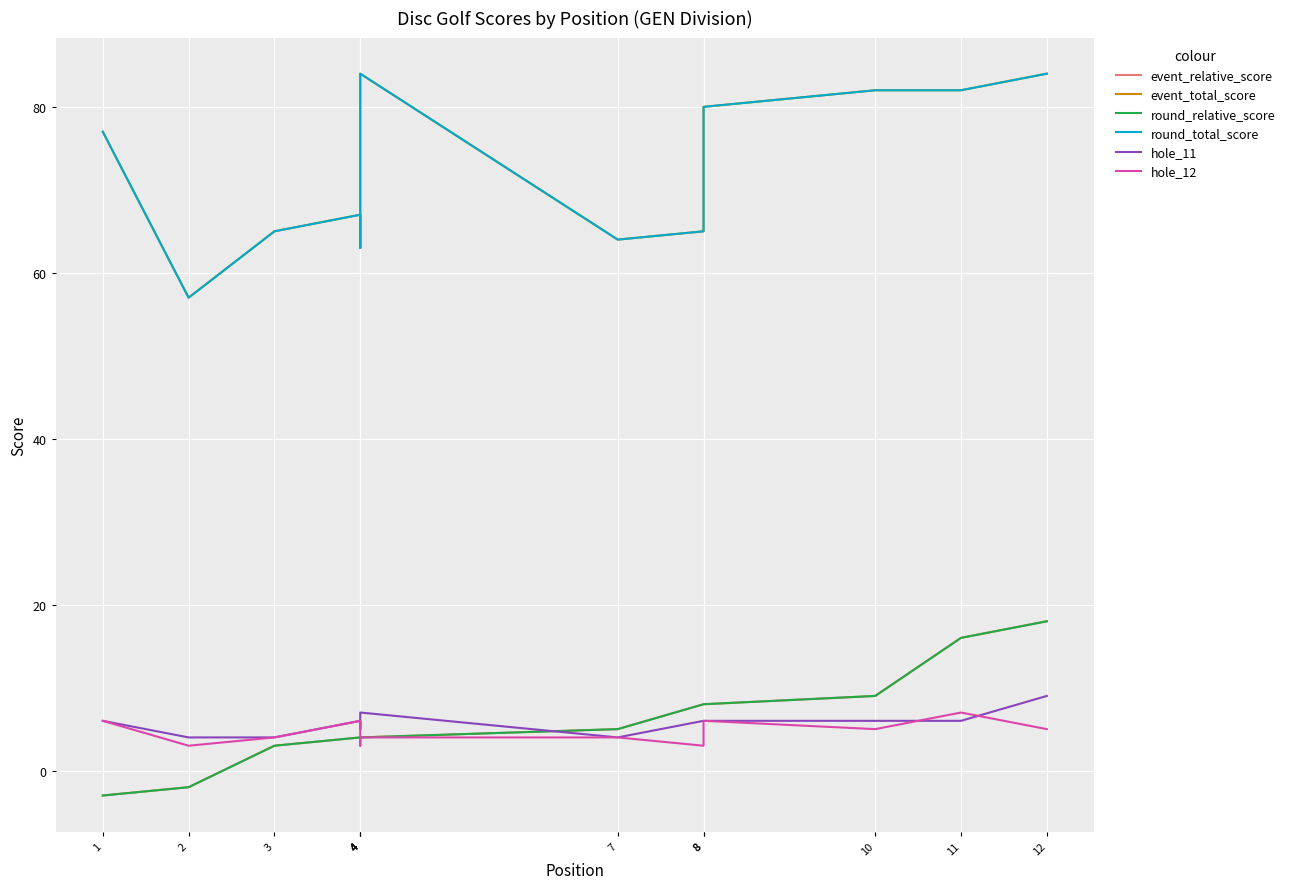

The value of event_total_score at 7 is 64. True or false?

True